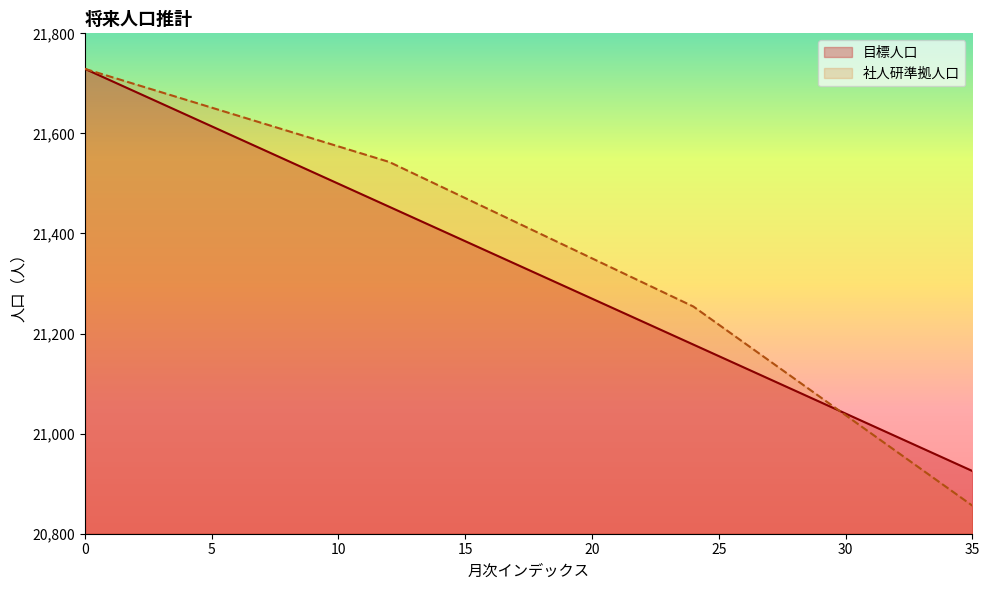

What is the average value of the 社人研準拠人口 series?

21369.8